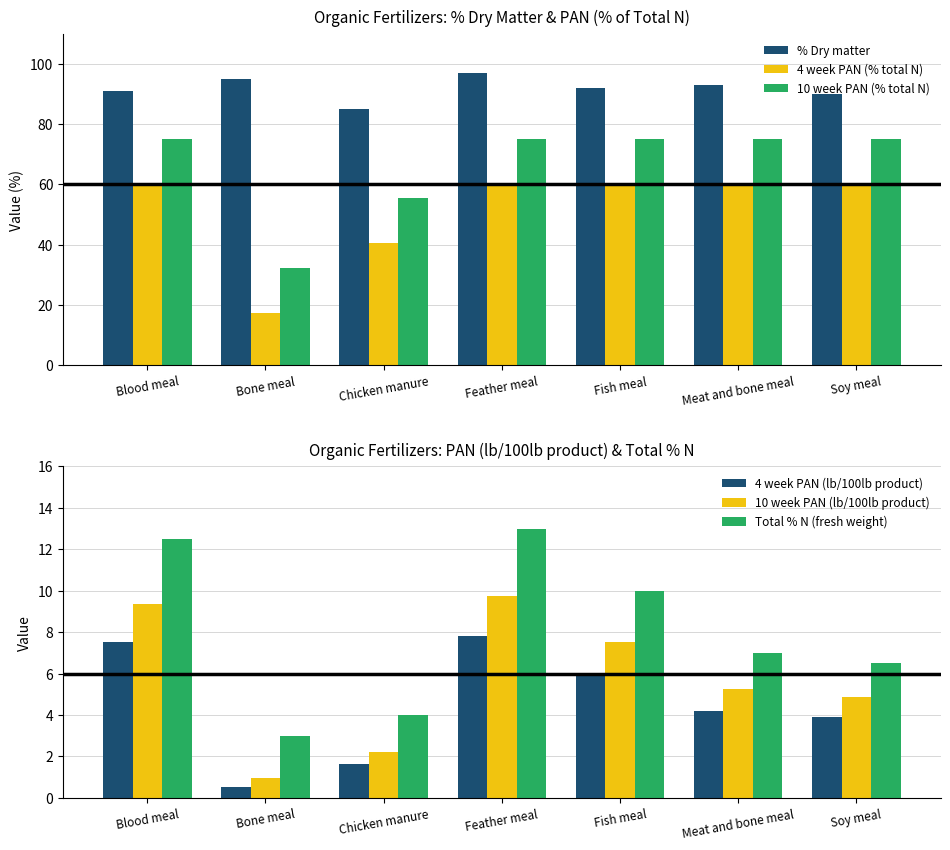

What is the label of the 3rd bar from the right?

Fish meal